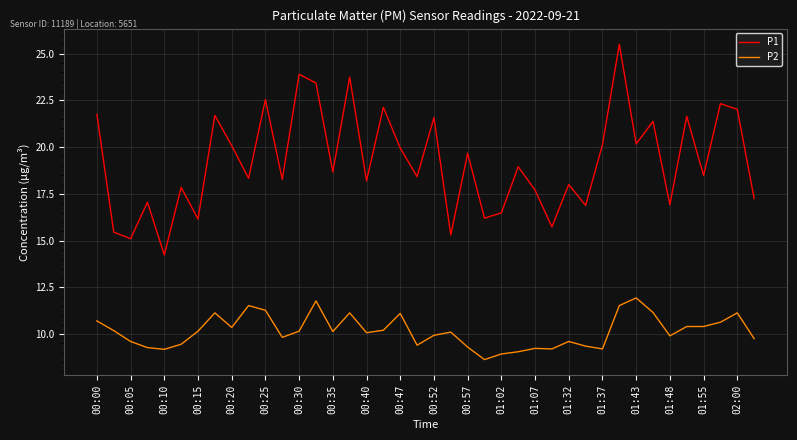

How many distinct data groups are displayed?

2